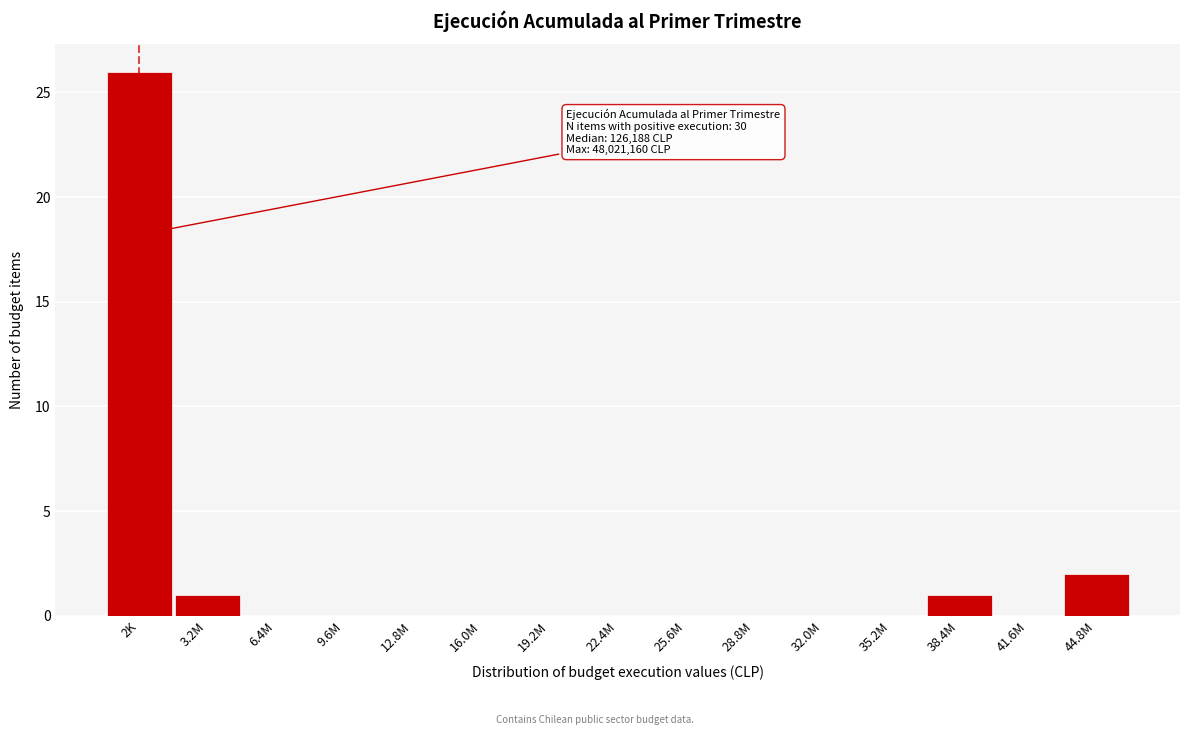

Reading right to left, list all the values displayed in this chart.

44.8M=2	41.6M=0	38.4M=1	35.2M=0	32.0M=0	28.8M=0	25.6M=0	22.4M=0	19.2M=0	16.0M=0	12.8M=0	9.6M=0	6.4M=0	3.2M=1	2K=26